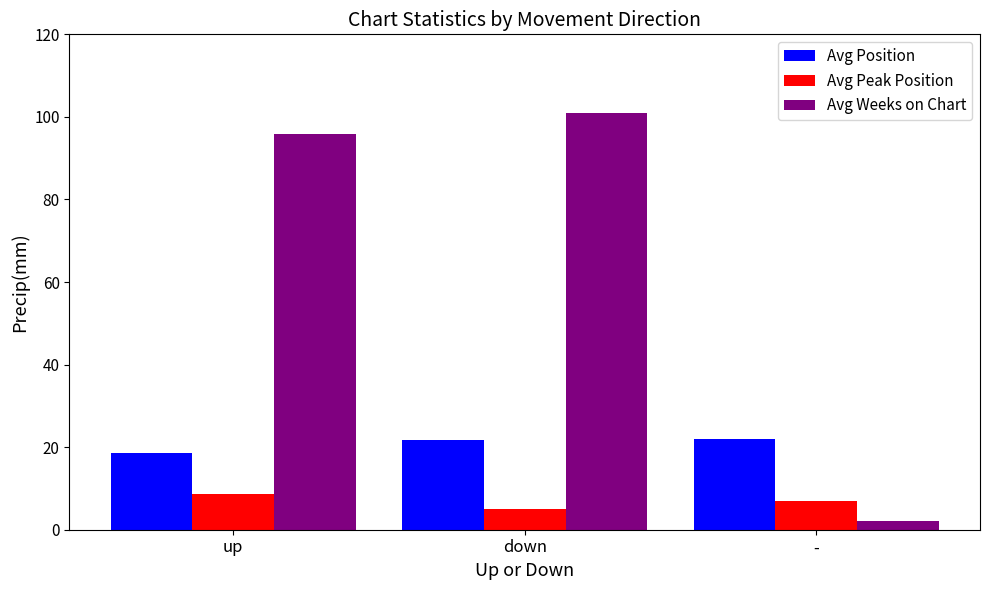

What is the value of the Avg Position bar at the 1st from the left?

18.5